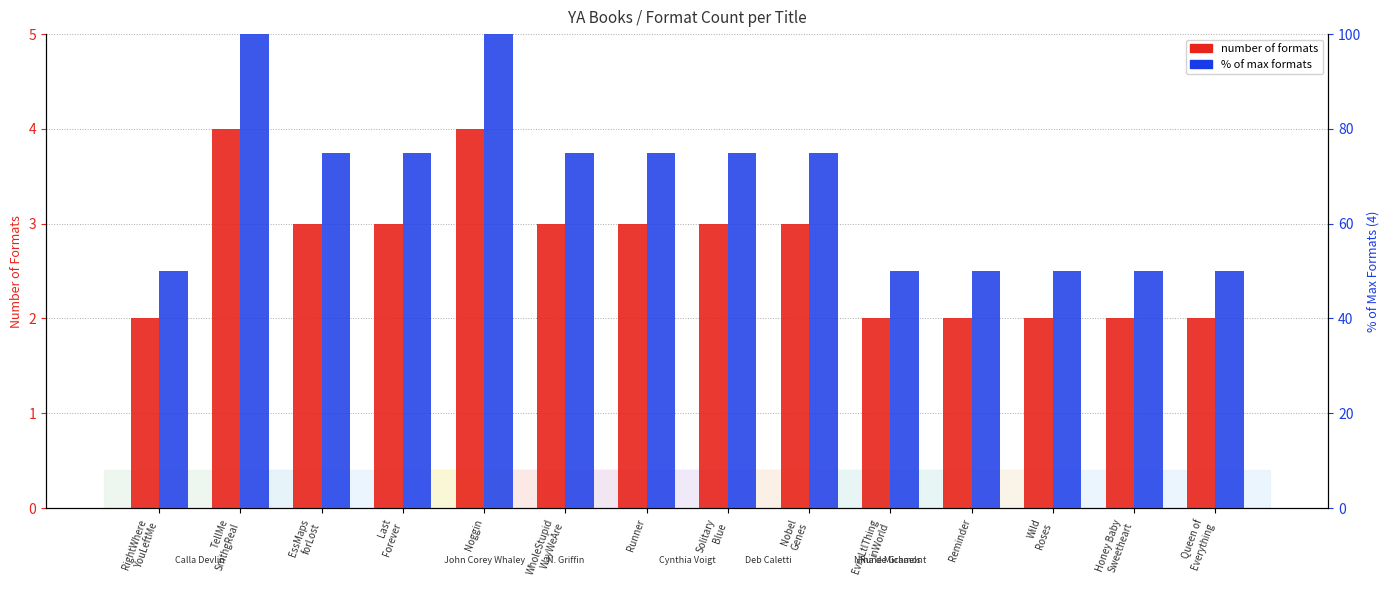

What is the total value across all series at WholeStupid
WayWeAre?

78